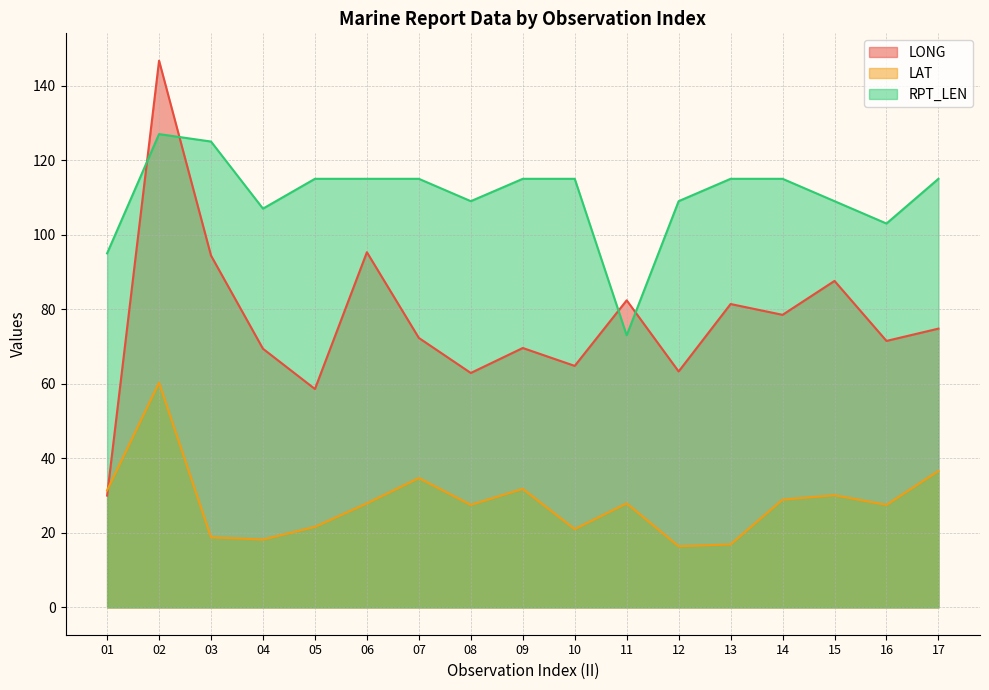

List the series in order of their peak value, lowest first.

LAT, RPT_LEN, LONG